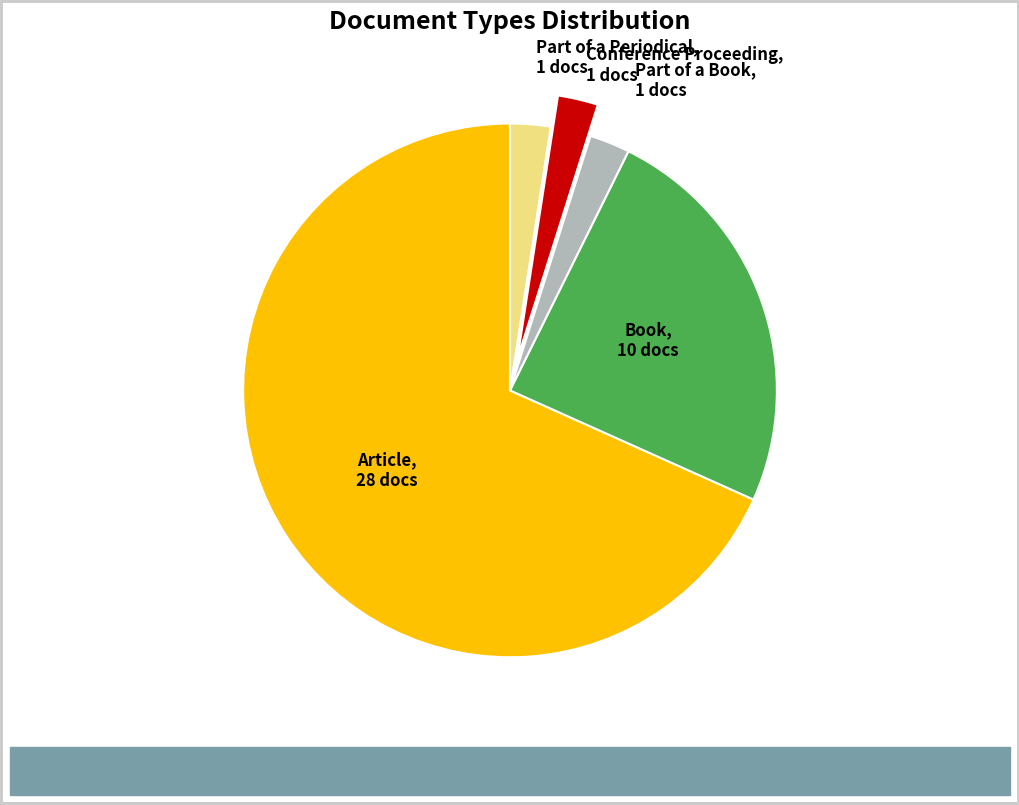

Which slice is the largest?

Article